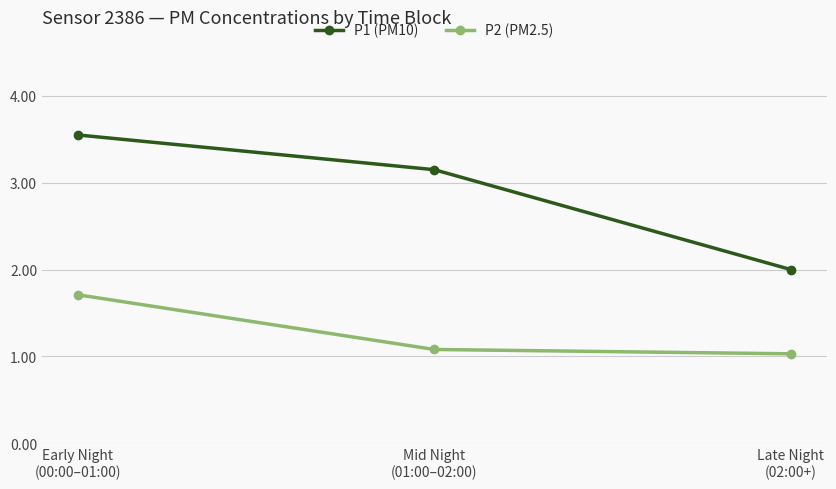

Does the chart have visible grid lines?

Yes